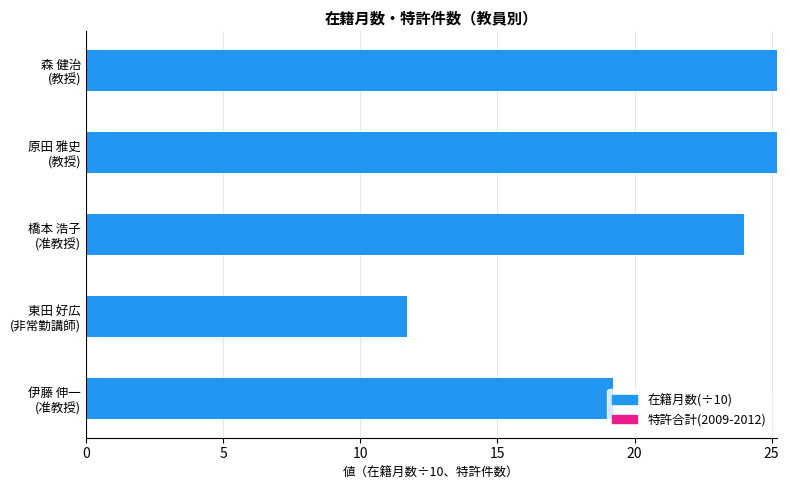

What is the greatest value displayed?

25.2